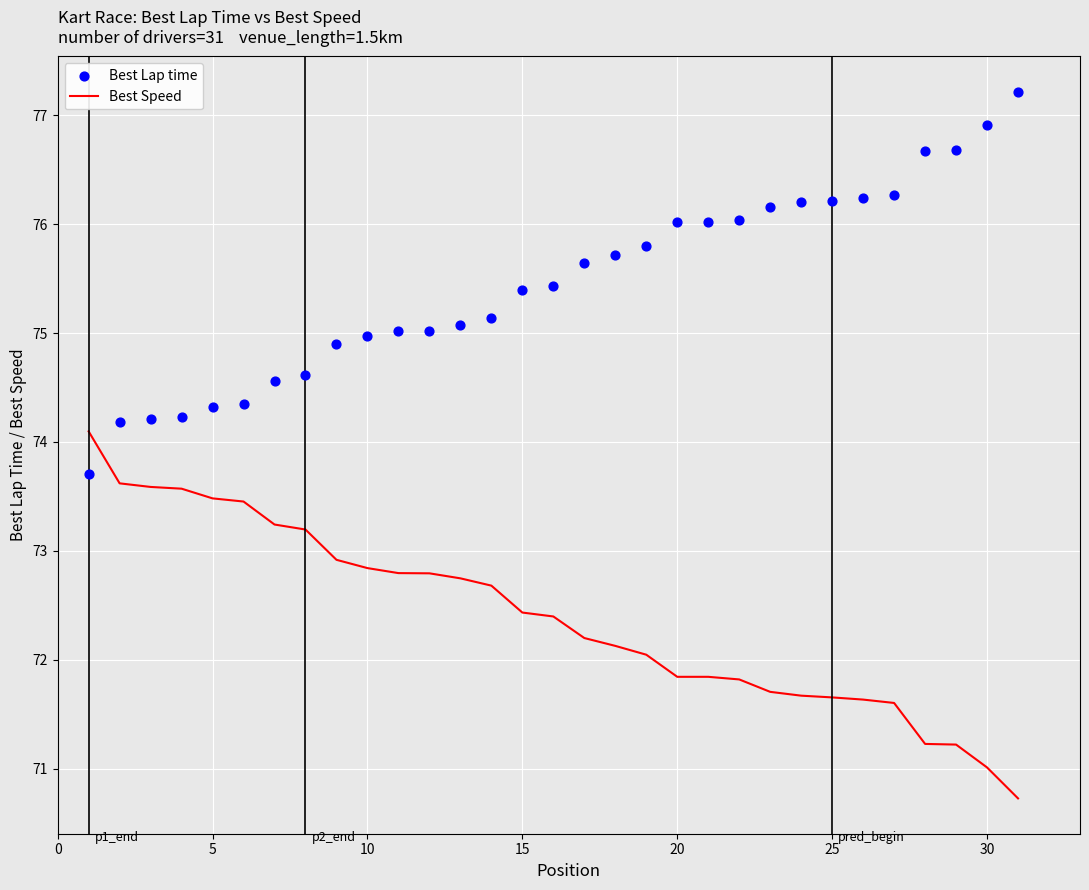

The Best Speed series shows 72.4 at 15. True or false?

True